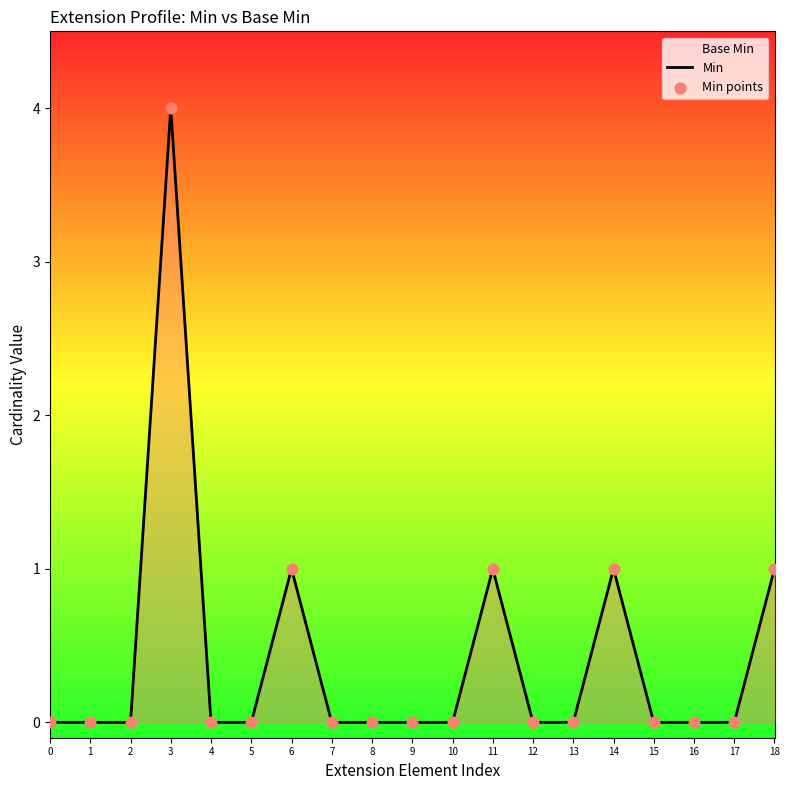

The value of Min at 17 is 0. True or false?

True